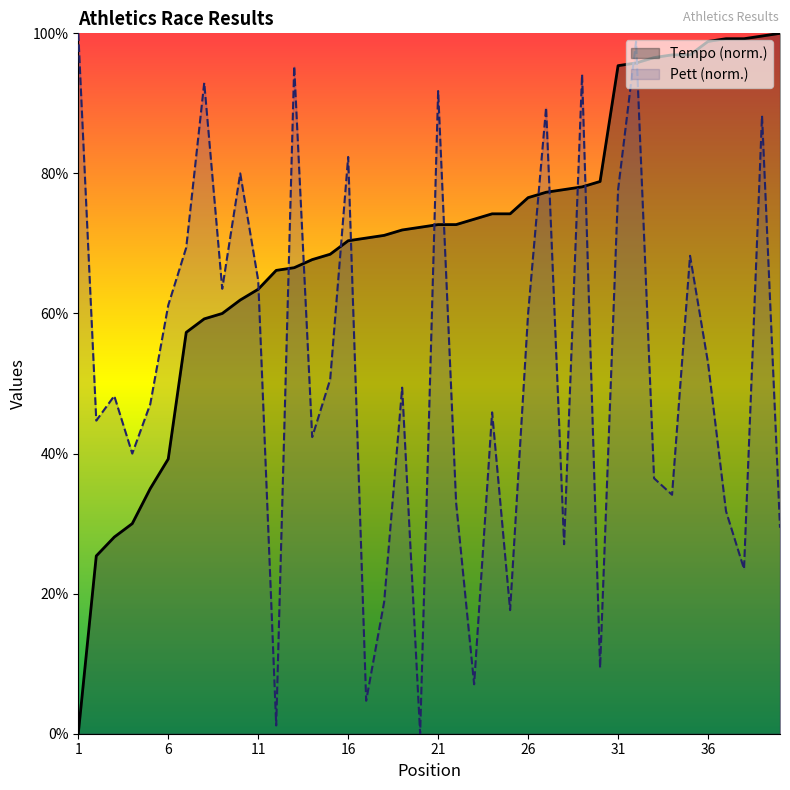

Is the value of Tempo at 28 greater than the value of Pett at 4?

Yes